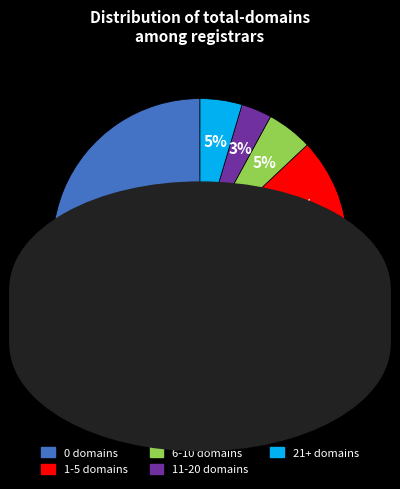

Which category has the biggest portion of the pie?

0 domains